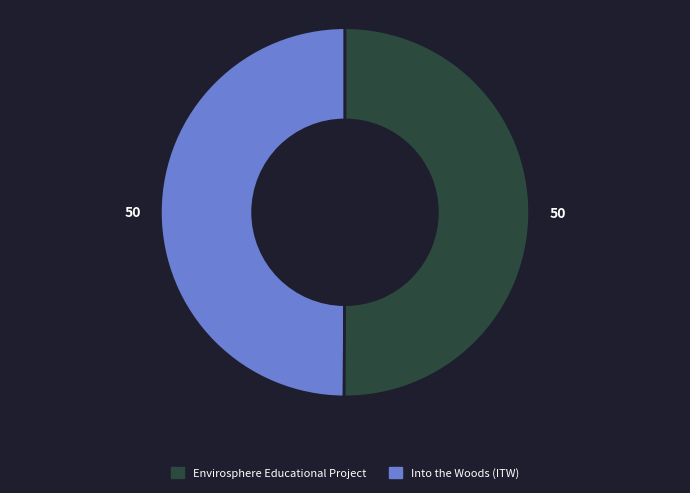

Combined, do Into the Woods (ITW) and Envirosphere Educational Project account for over 50%?

Yes